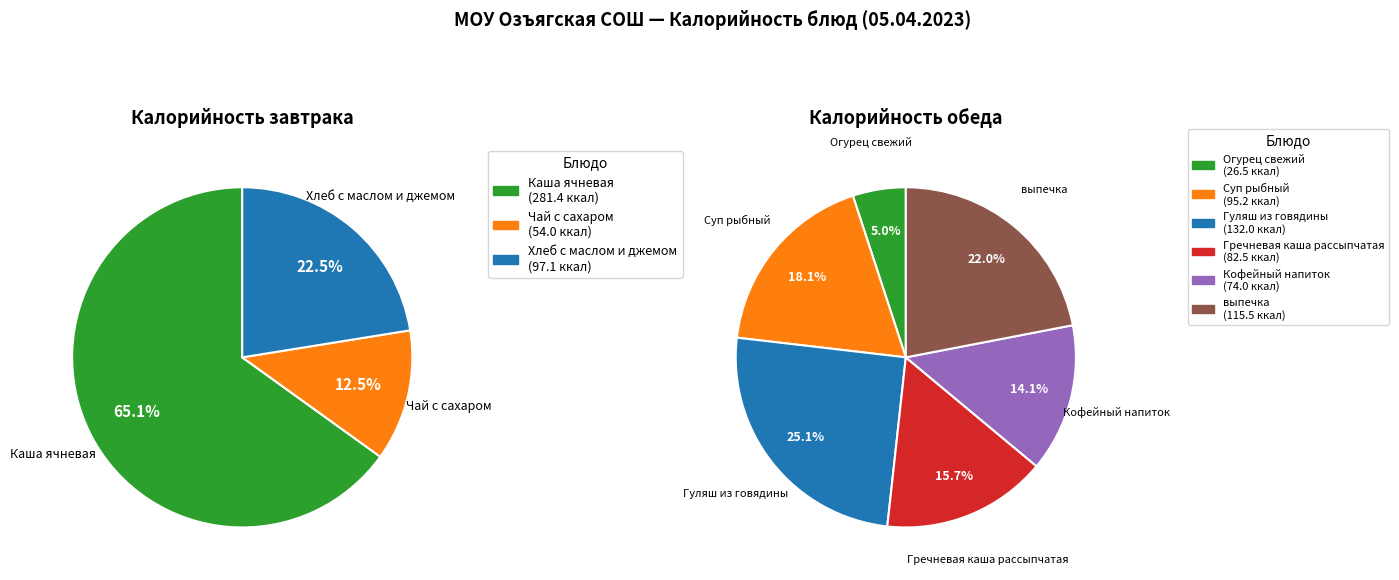

How many slices are in this pie chart?

3